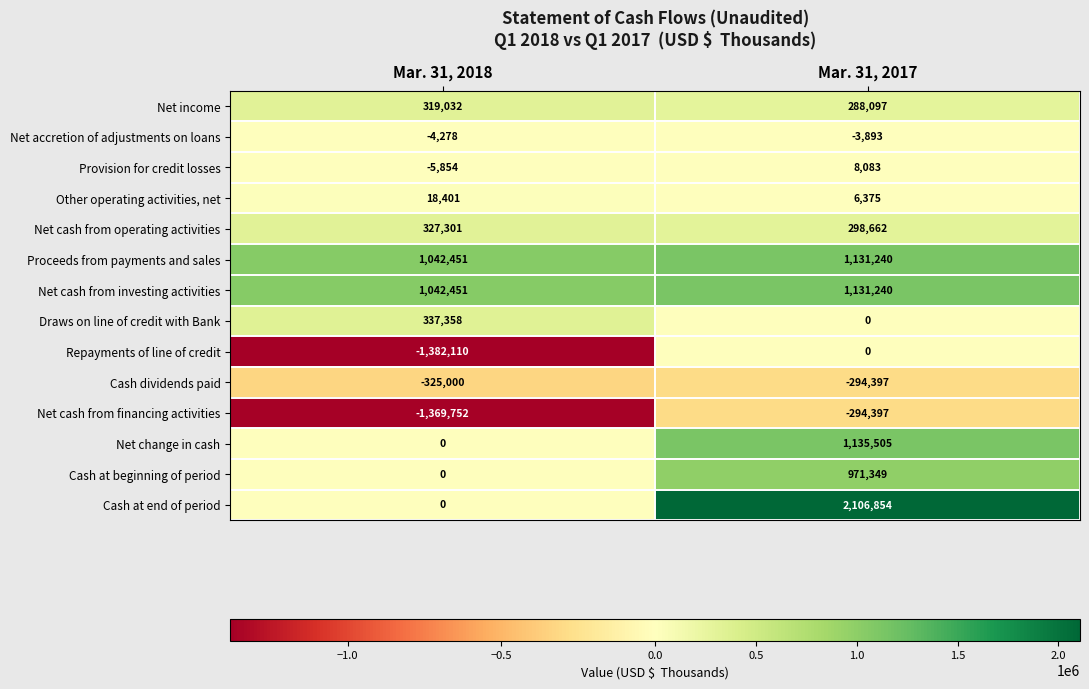

The value of Cash at beginning of period at Mar. 31, 2017 is 641900. True or false?

False